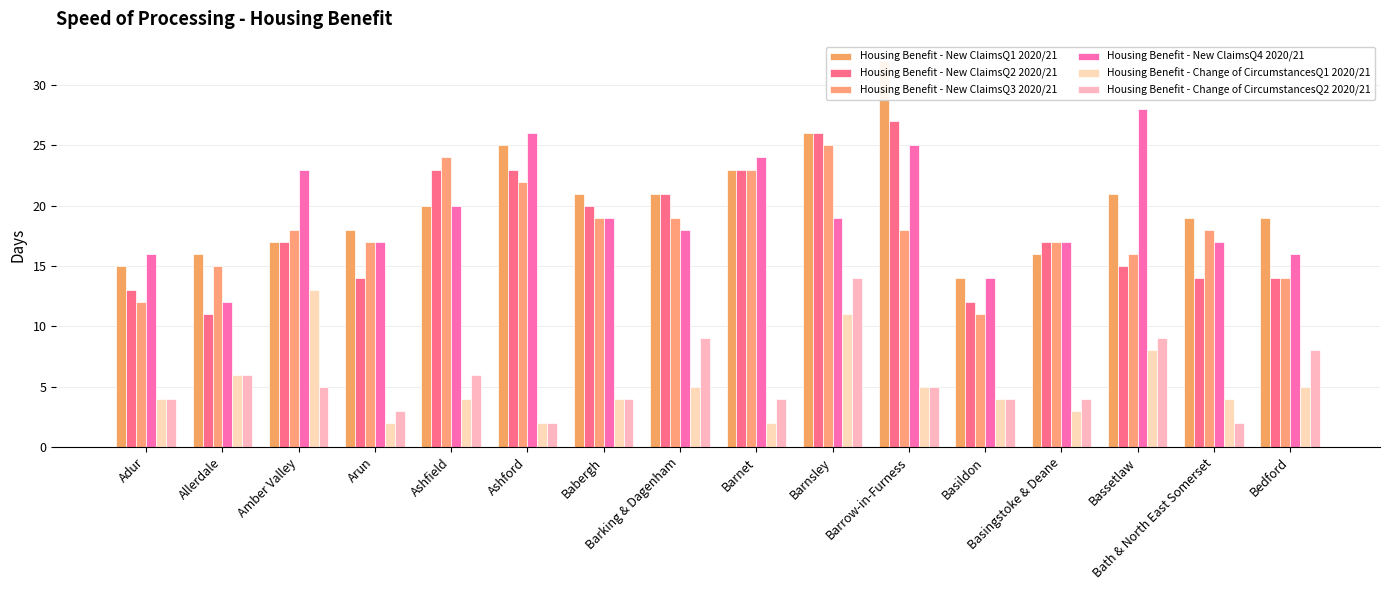

What is the difference between the maximum and minimum values in the Housing Benefit - New ClaimsQ3 2020/21 series?

14